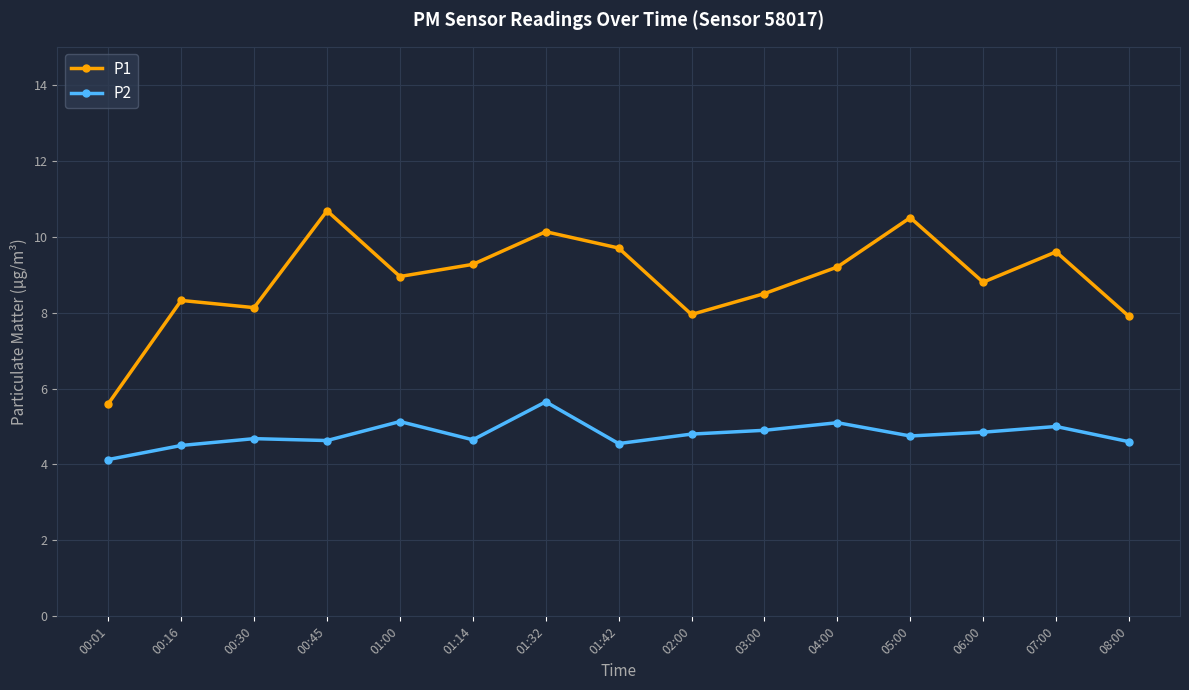

How many lines are shown in the chart?

2